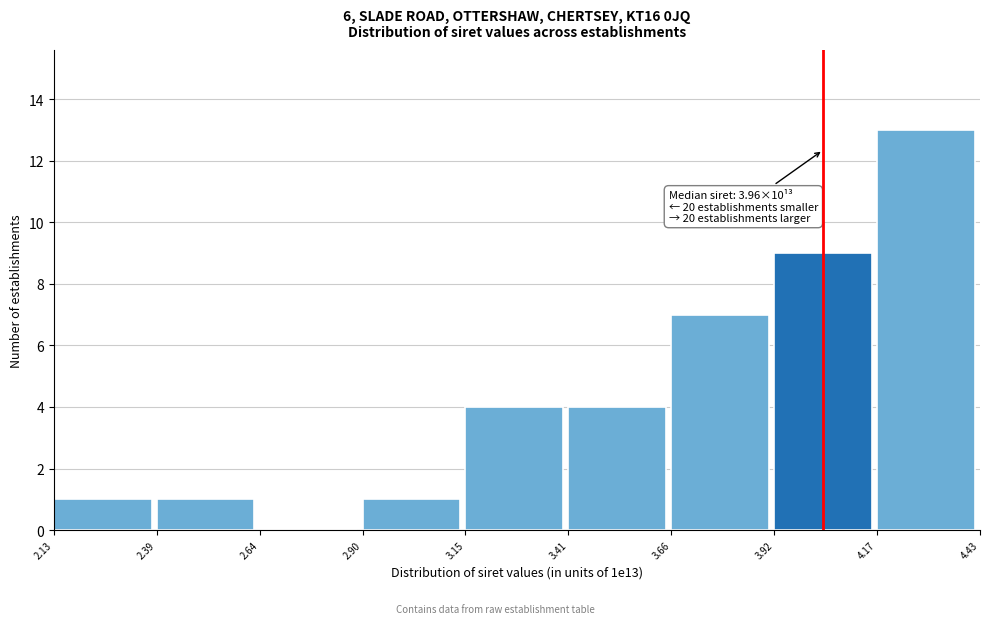

Which range on the x-axis has the tallest bar?

4.17 to 4.43